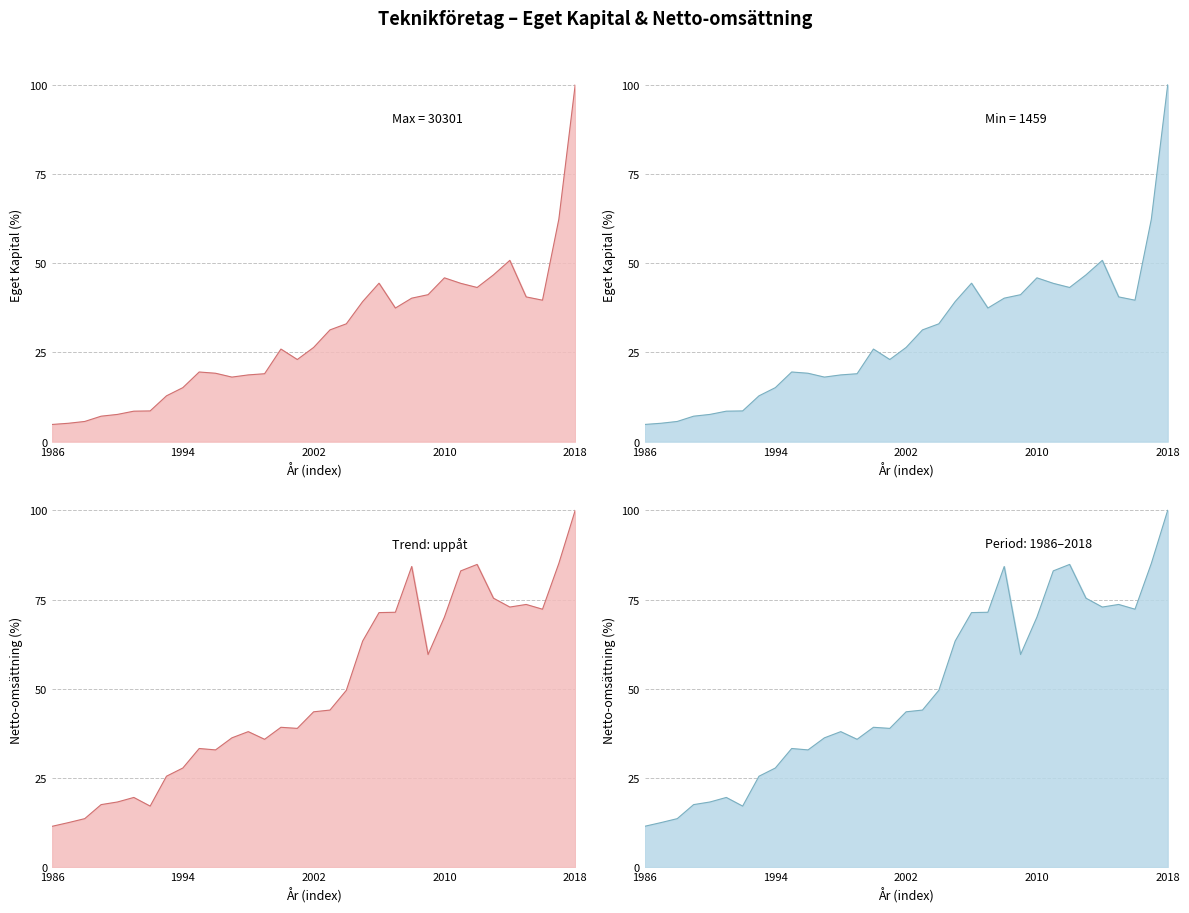

Between 2005 and 2007, which is larger?

2005